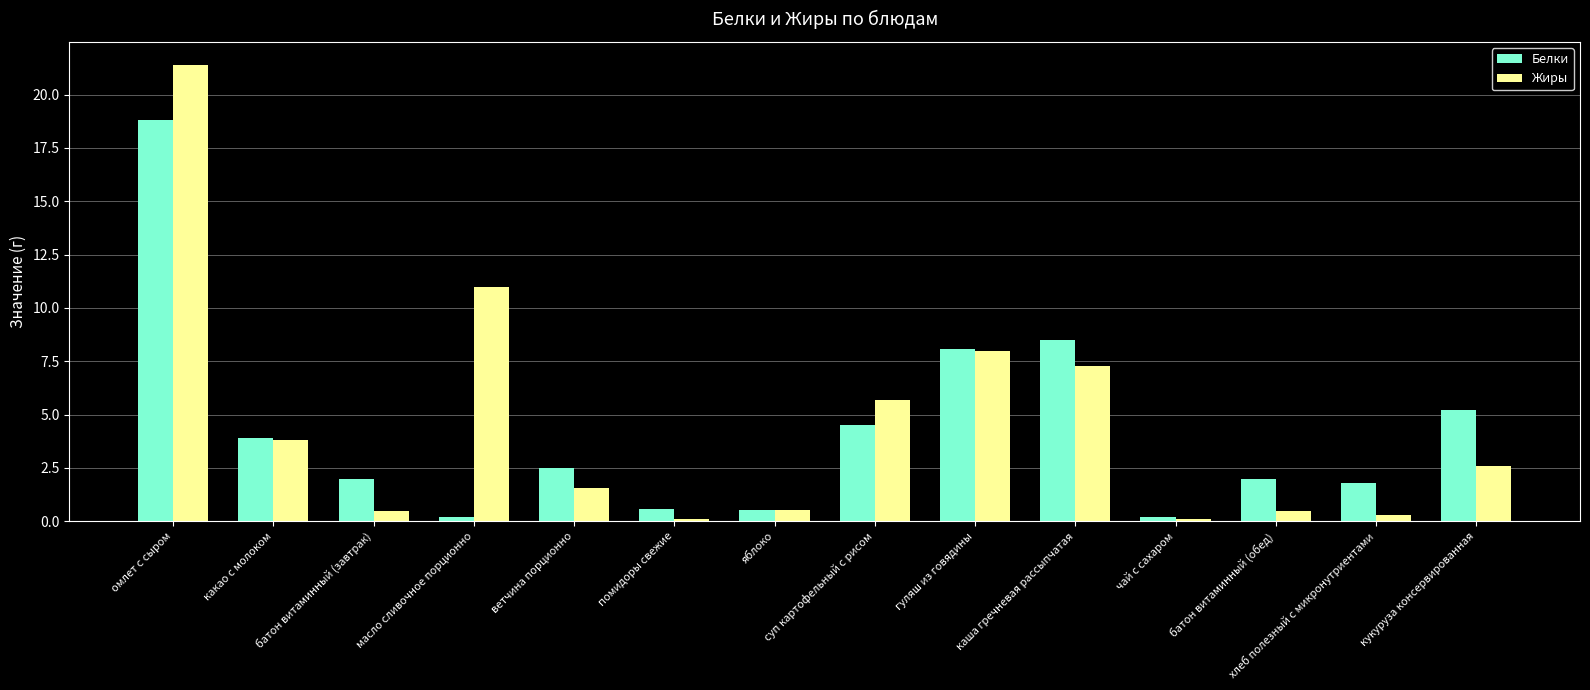

Which series has the largest total across all categories?

Жиры